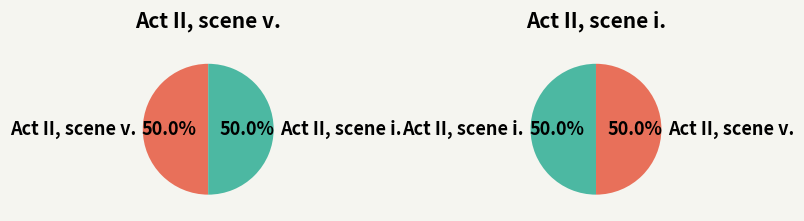

What is the ratio of the value at 1 to the value at all_values?

1.0